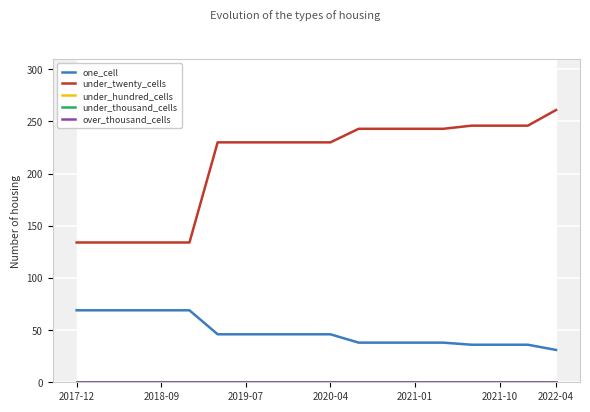

The value of one_cell at 10 is 38. True or false?

True